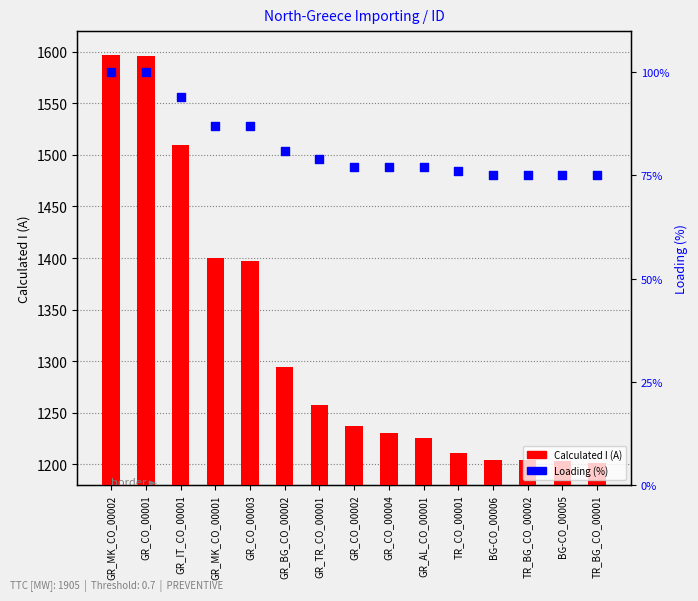

Which series reaches the maximum Y coordinate?

Calculated I (A)